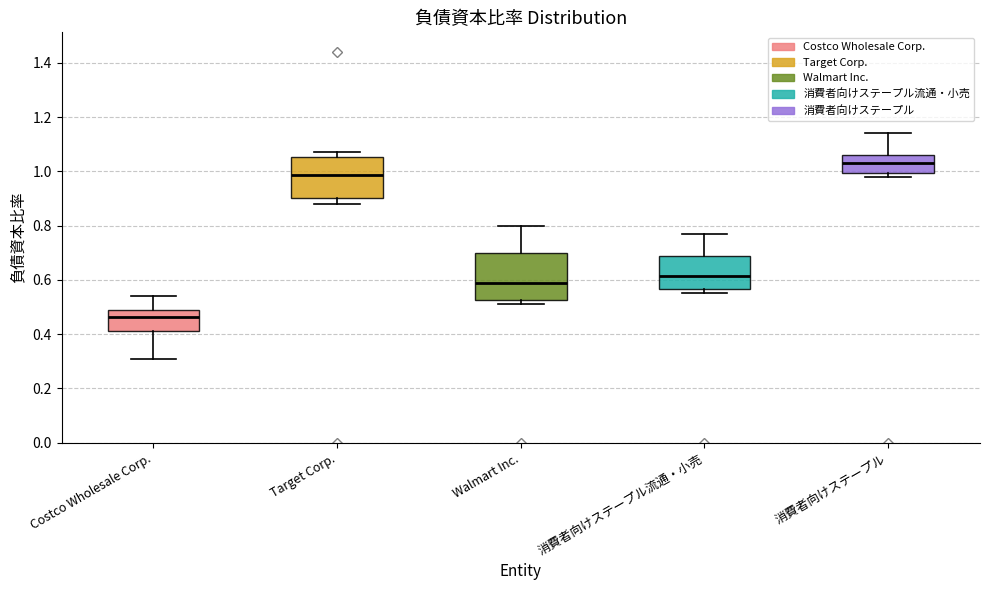

Where is the lower edge of the box for 消費者向けステープル流通・小売 on the y-axis? The values are not printed on the chart, so give them approximately, as read against the axis.

0.56